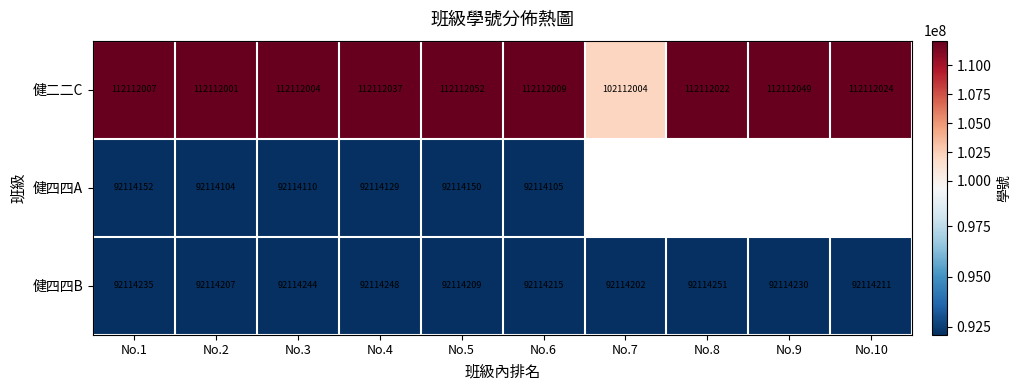

What is the difference between the highest and lowest values at No.2?

19997897